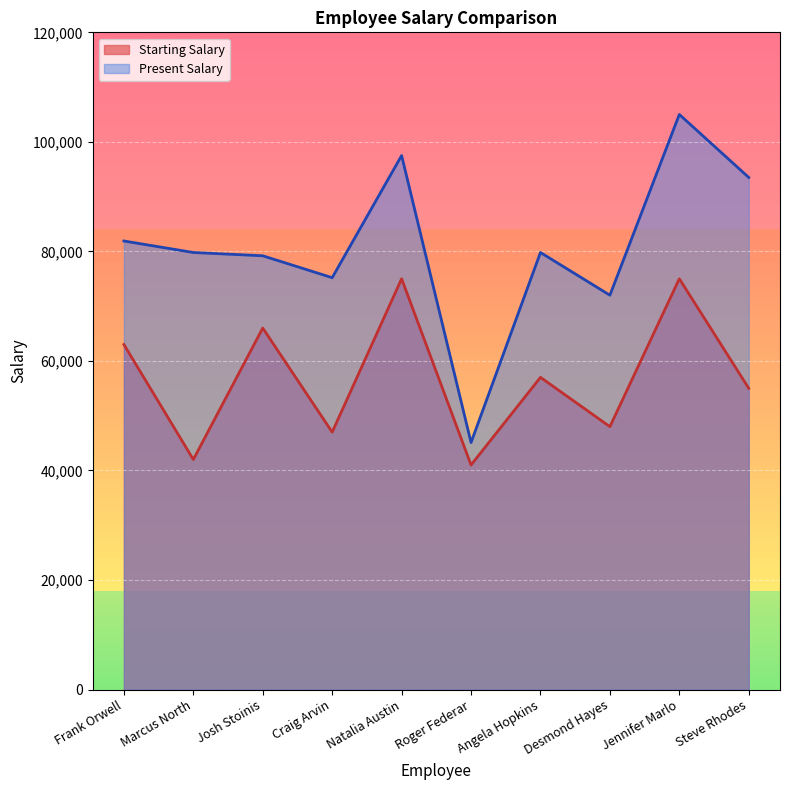

Is it true that Present Salary equals 127819 at Steve Rhodes?

False